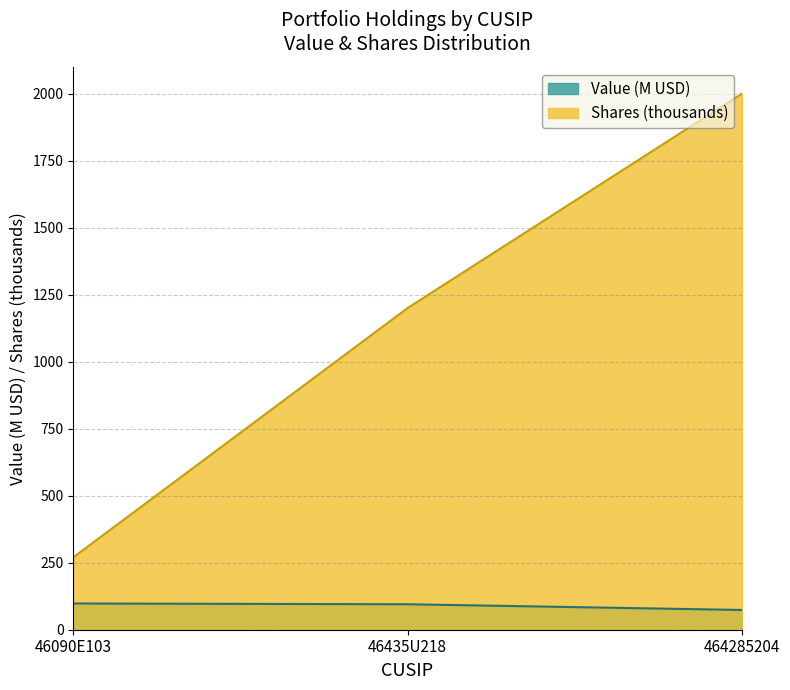

Between 46435U218 and 464285204, which series saw the biggest shift?

Shares (thousands)